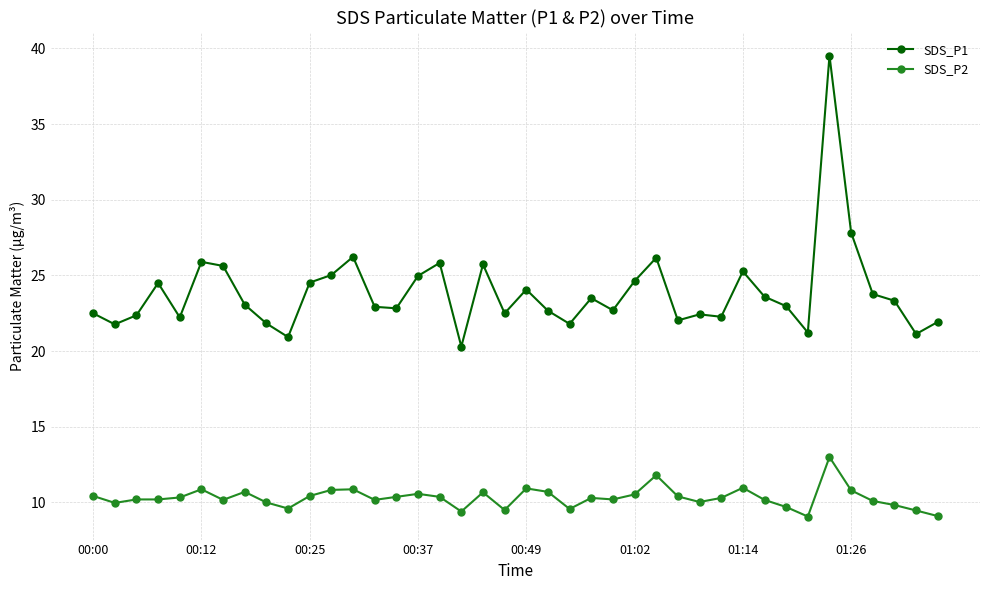

What is the difference between the second highest and minimum values in the SDS_P2 series?

2.7